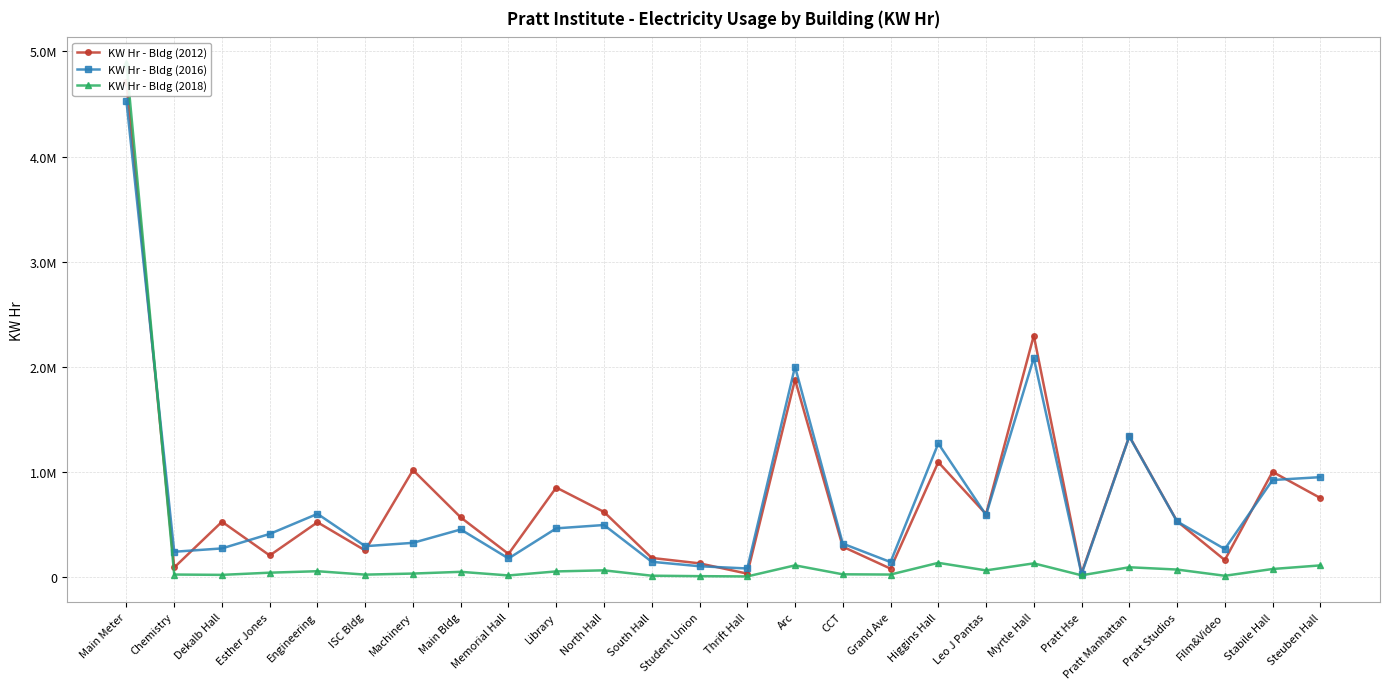

What is the sum of all KW Hr - Bldg (2018) values?

6247101